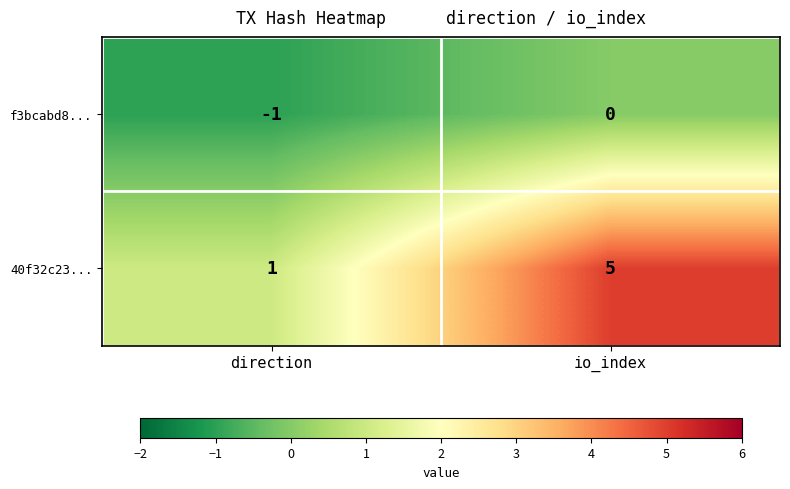

What is the spread (max minus min) of values at direction?

2